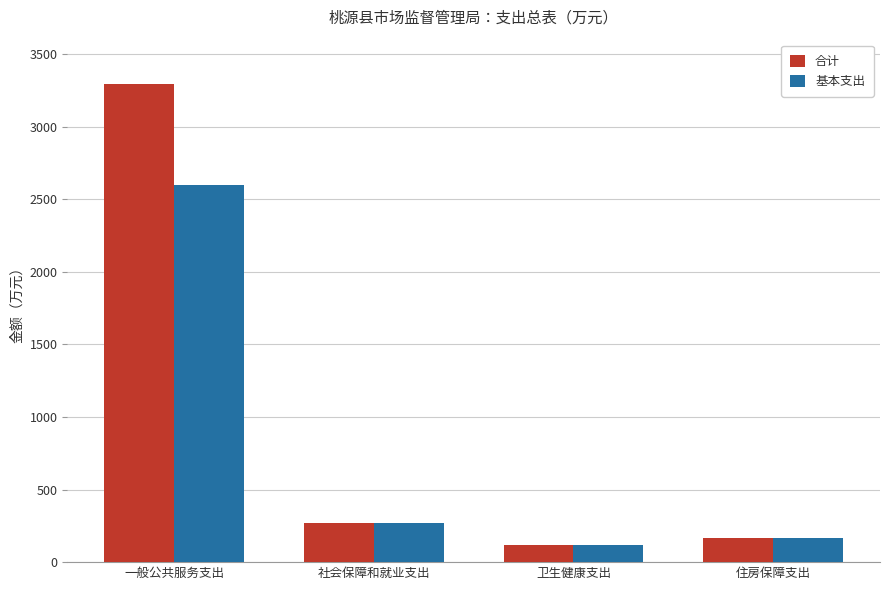

What are all the series names shown in the legend?

合计, 基本支出